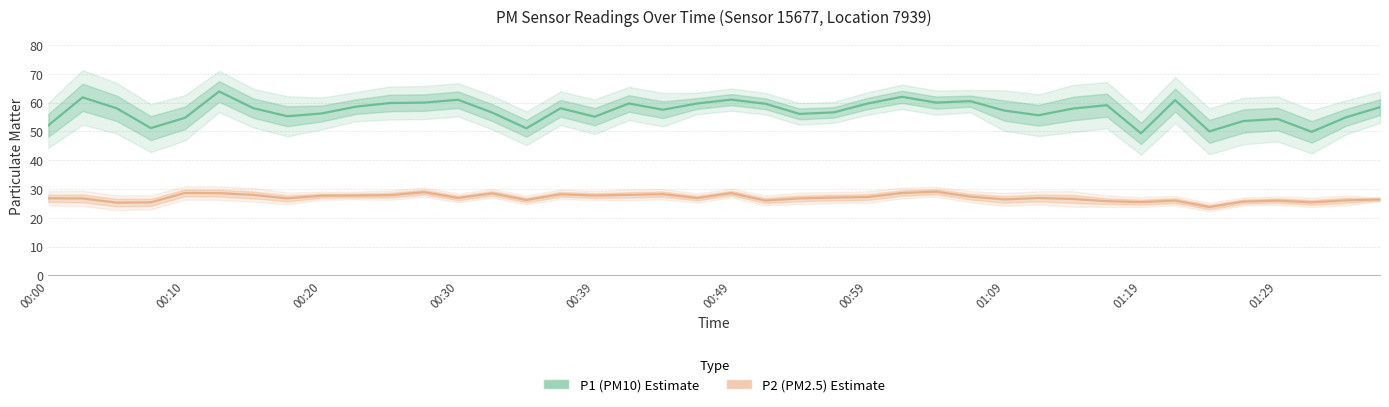

True or false: P1 (PM10) and P2 (PM2.5) cross at least once.

False